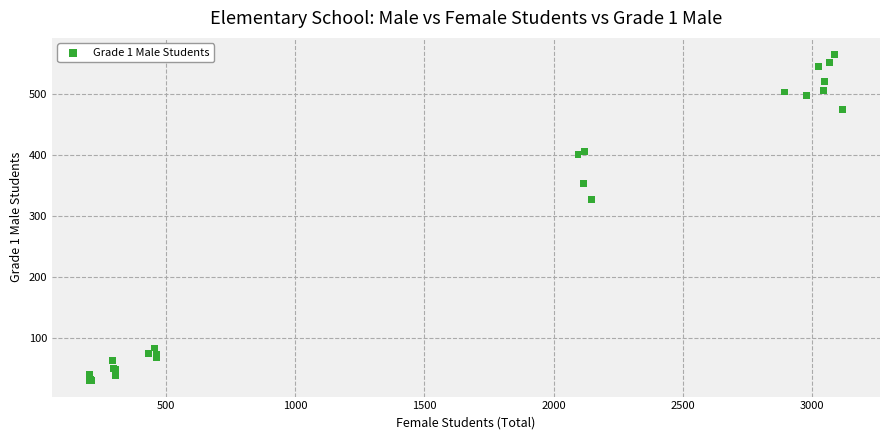

What Y value in the scatter plot is closest to 297?

326